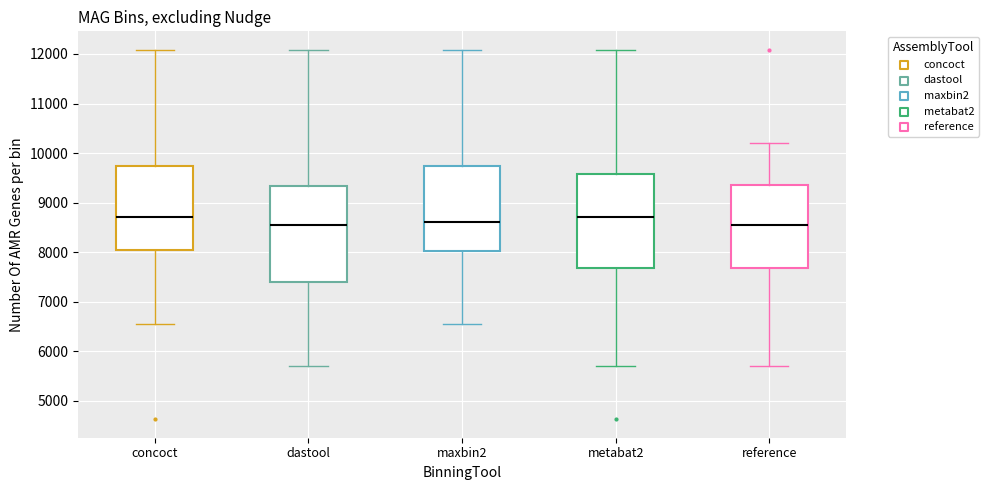

Where is the lower edge of the box for reference on the y-axis? The values are not printed on the chart, so give them approximately, as read against the axis.

7700